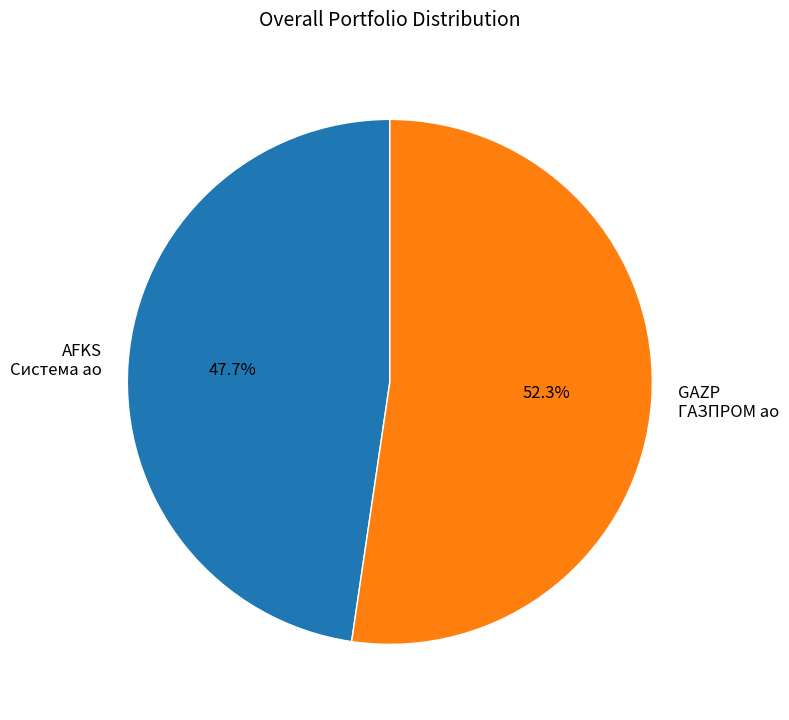

Which slice is the largest?

GAZP ГАЗПРОМ ао